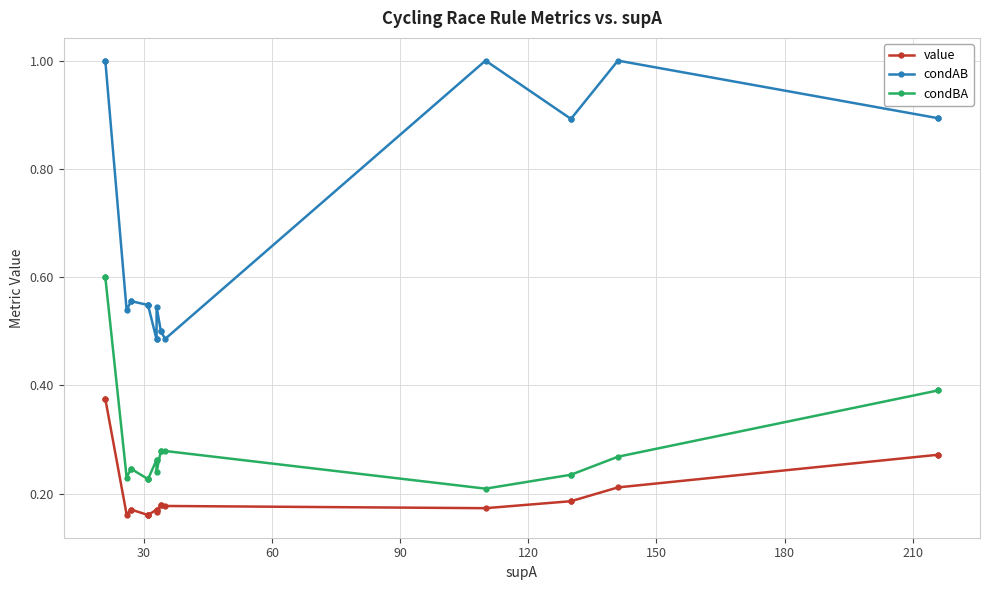

Does the chart display data point markers on the line(s)?

Yes